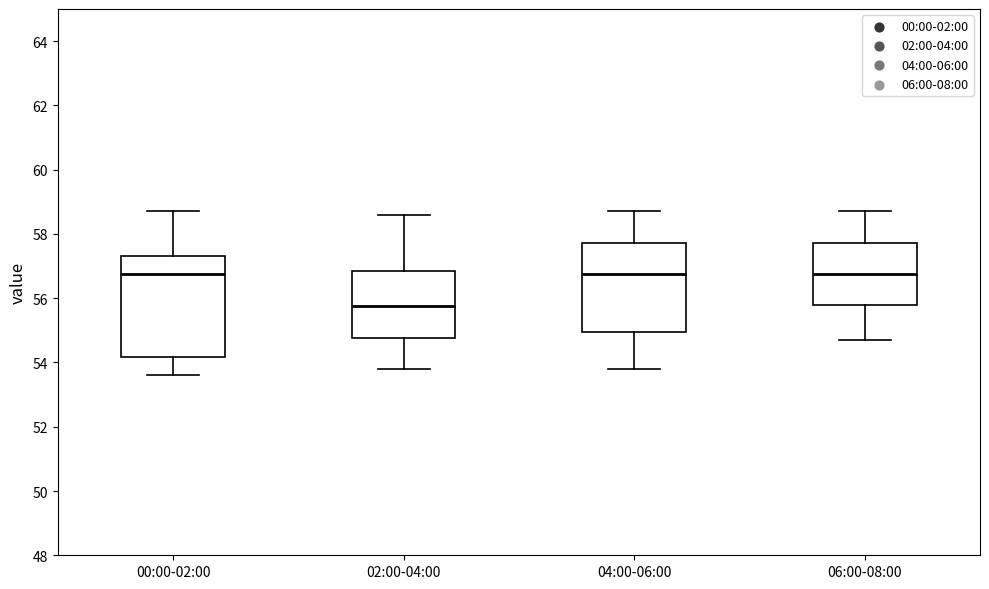

Reading left to right, transcribe this box plot: for each box, give where its median line is, the range the box spans, and where its two whiskers end, as read against the y-axis. The values are not printed on the chart, so give them approximately, as read against the axis.

00:00-02:00: median 56.8, box 54.2 to 57.4, whiskers 53.6 to 58.8
02:00-04:00: median 55.8, box 54.8 to 56.8, whiskers 53.8 to 58.6
04:00-06:00: median 56.8, box 55.0 to 57.8, whiskers 53.8 to 58.8
06:00-08:00: median 56.8, box 55.8 to 57.8, whiskers 54.8 to 58.8